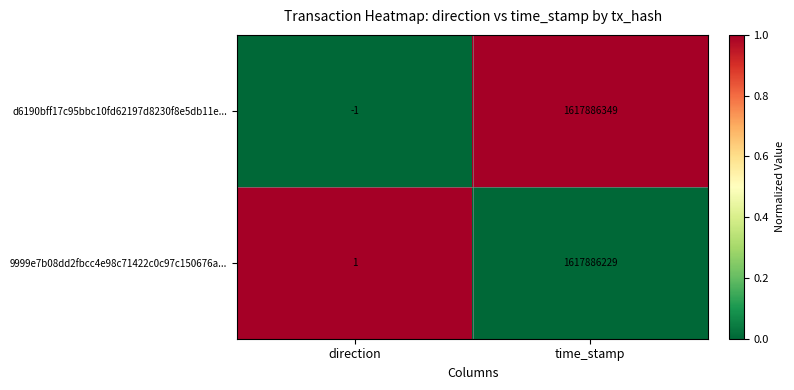

List the series in order of their peak value, lowest first.

9999e7b08dd2fbcc4e98c71422c0c97c150676a..., d6190bff17c95bbc10fd62197d8230f8e5db11e...